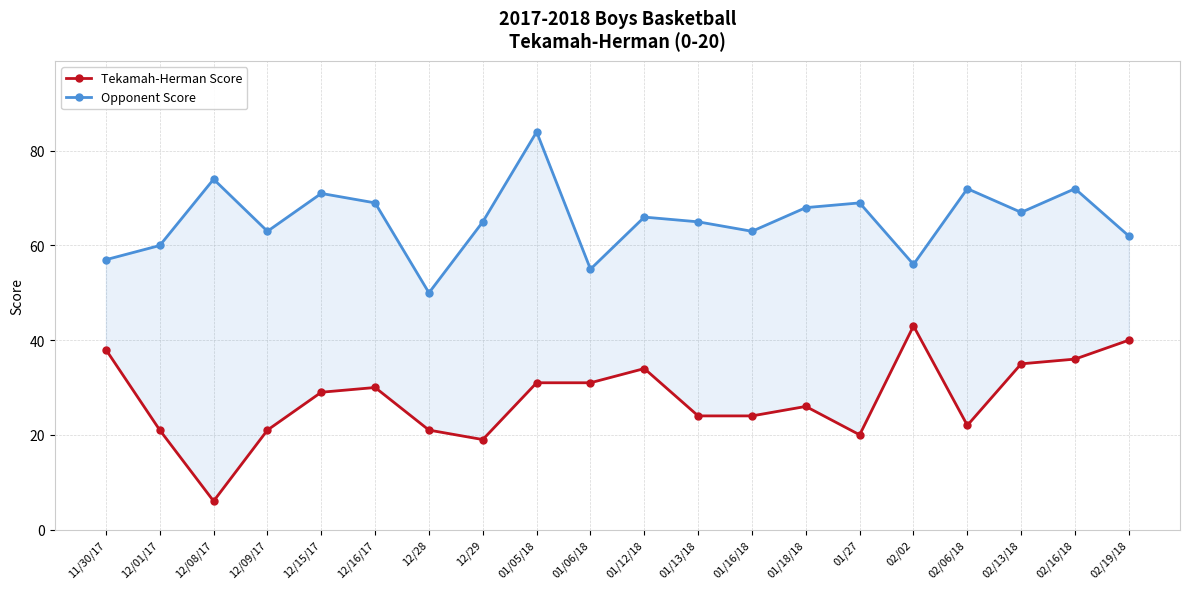

Which series has the largest total across all categories?

Opponent Score